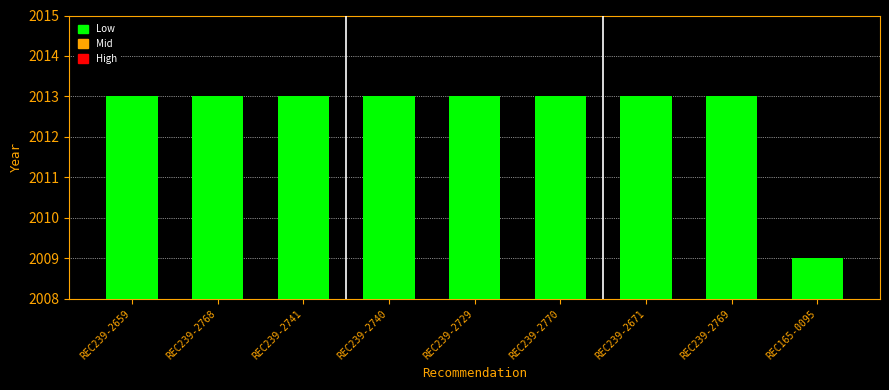

Does the chart contain any negative values?

No